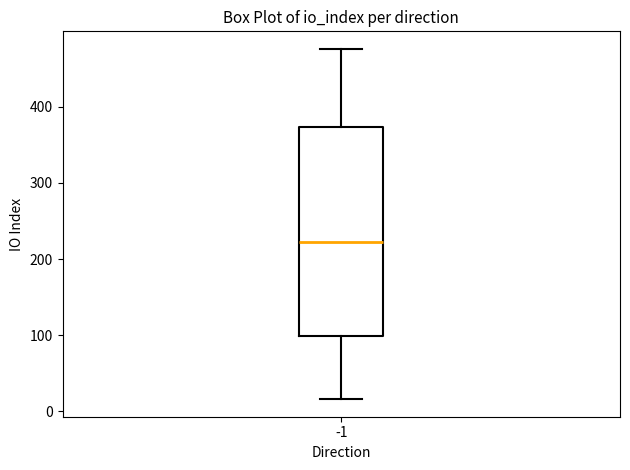

Transcribe this box plot: give where the median line is, the range the box spans, and where the two whiskers end, as read against the y-axis. The values are not printed on the chart, so give them approximately, as read against the axis.

median 220, box 100 to 370, whiskers 20 to 480